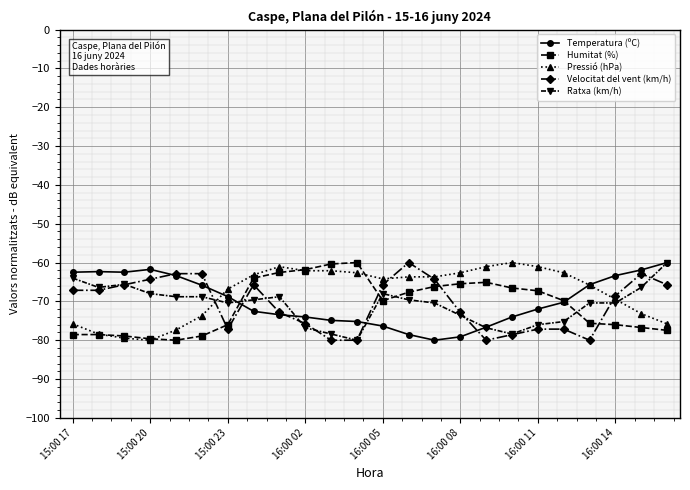

What is the highest value of the Velocitat del vent (km/h) series?

-60.0